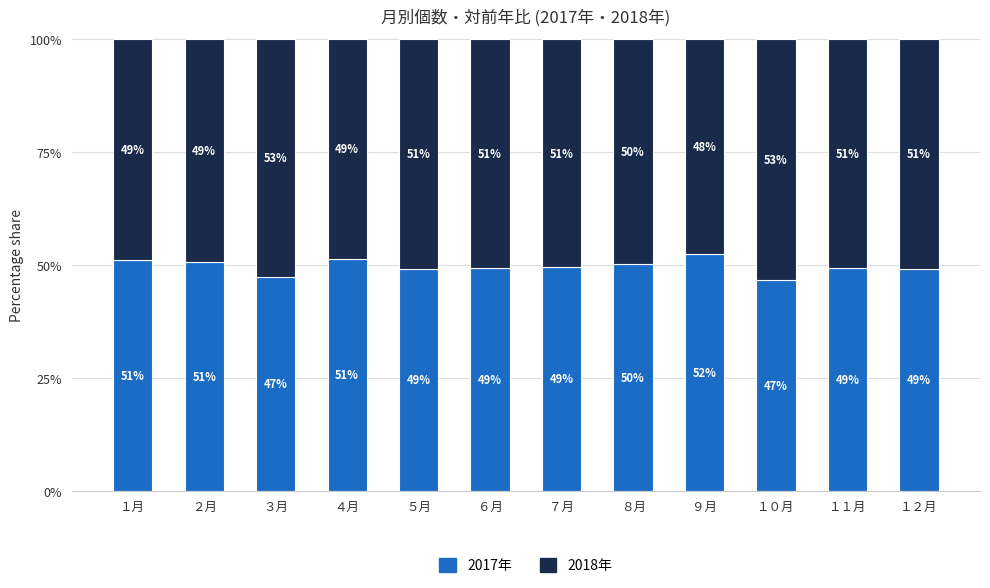

The 2017年 series shows 14.8 at ５月. True or false?

False